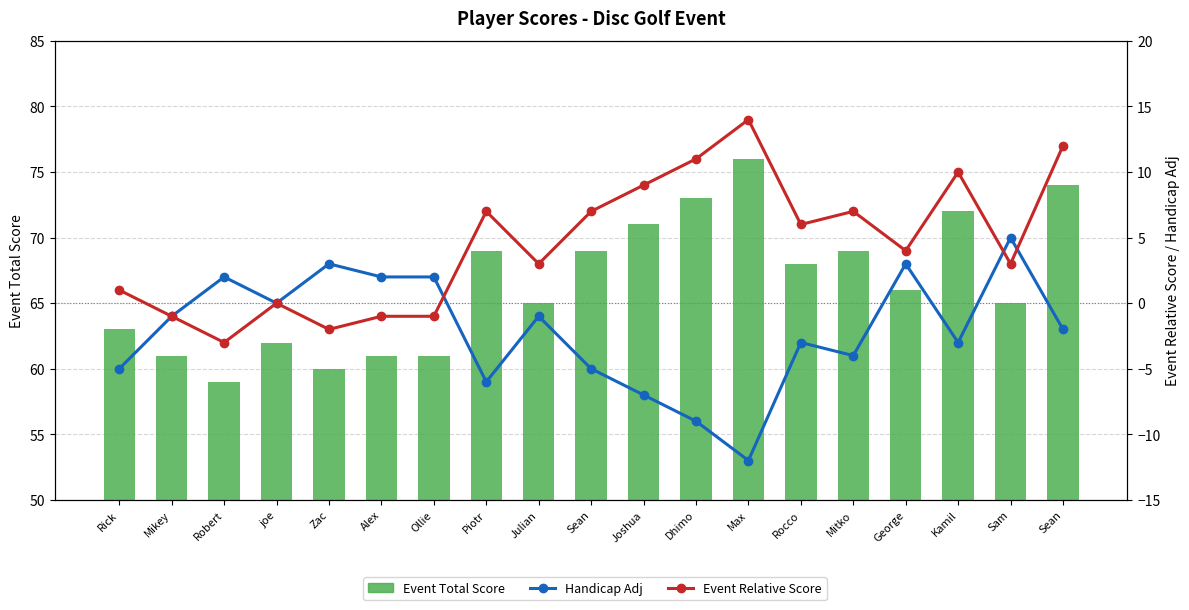

What is the maximum value for Event Relative Score?

14